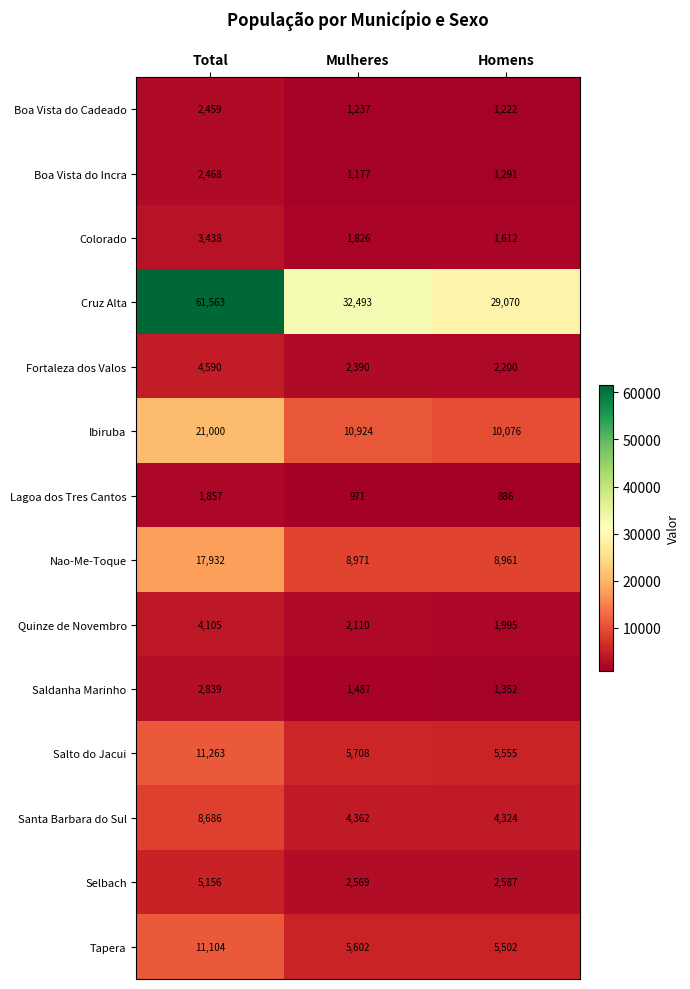

What is the smallest value displayed?

886